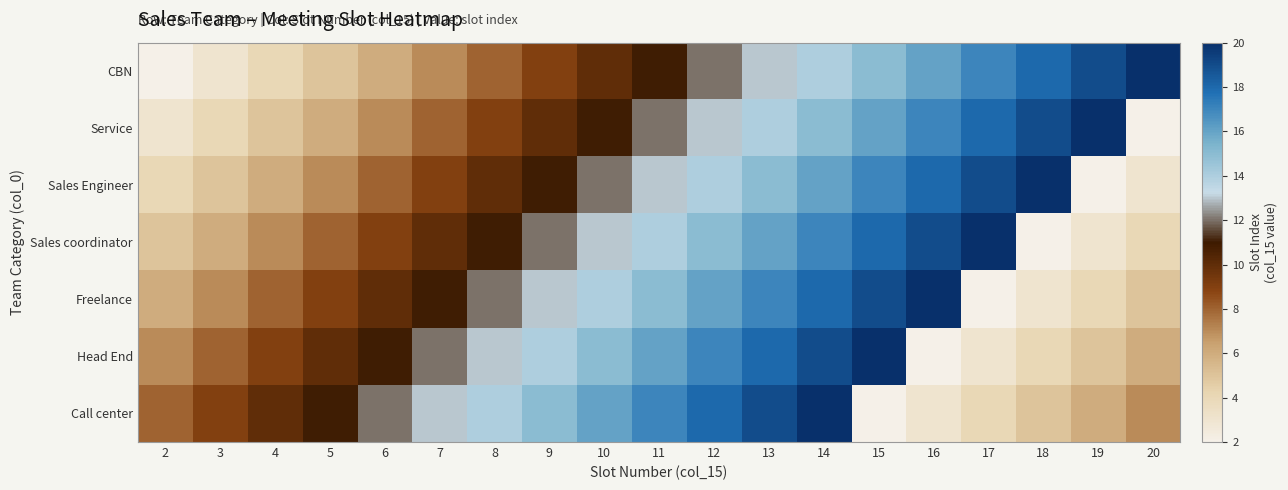

Which series has the widest spread of values?

CBN